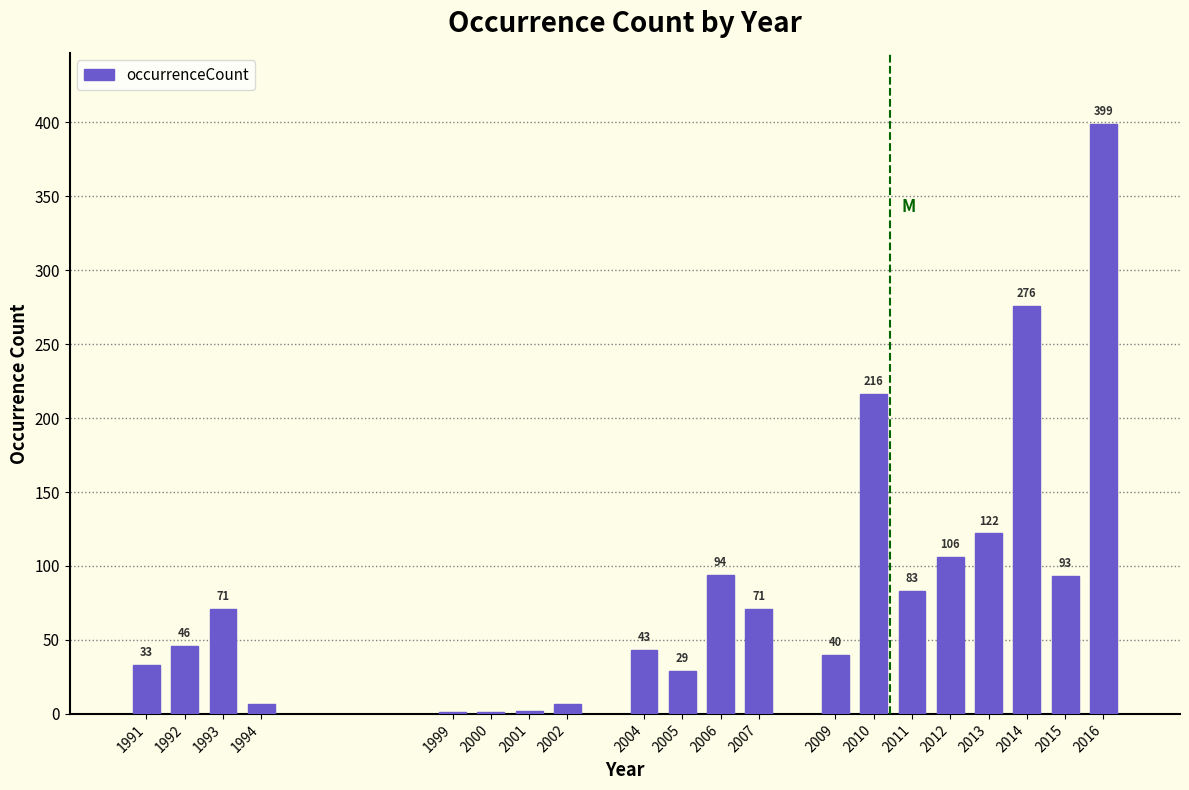

Reading left to right, transcribe all the data shown in this chart.

1991=33	1992=46	1993=71	1994=7	1999=1	2000=1	2001=2	2002=7	2004=43	2005=29	2006=94	2007=71	2009=40	2010=216	2011=83	2012=106	2013=122	2014=276	2015=93	2016=399